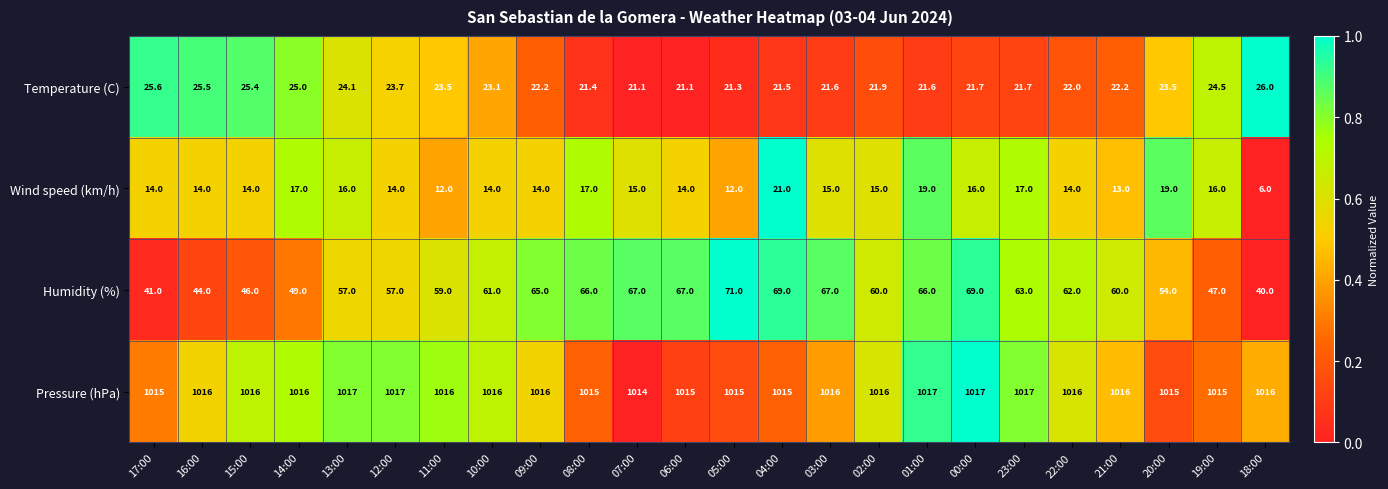

Which series has the largest total across all categories?

Pressure (hPa)